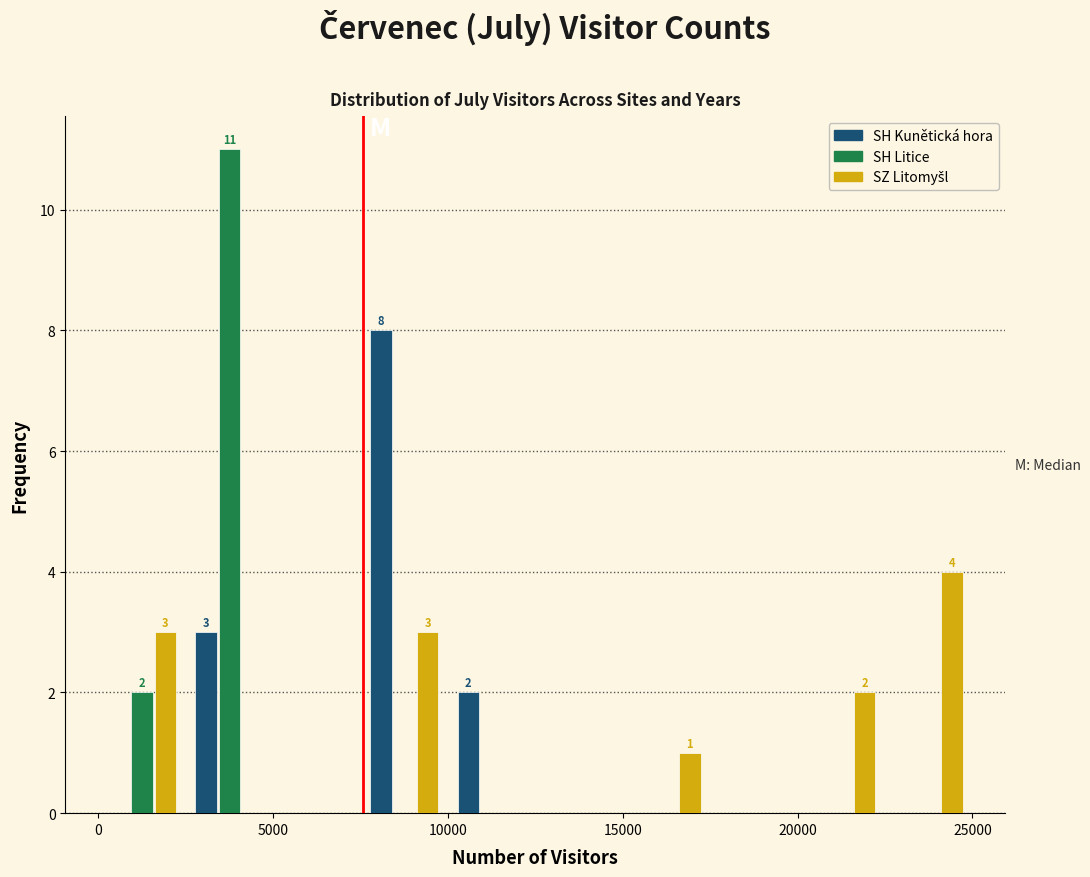

In the SH Kunětická hora series, which range on the x-axis has the tallest bar?

7500 to 10000